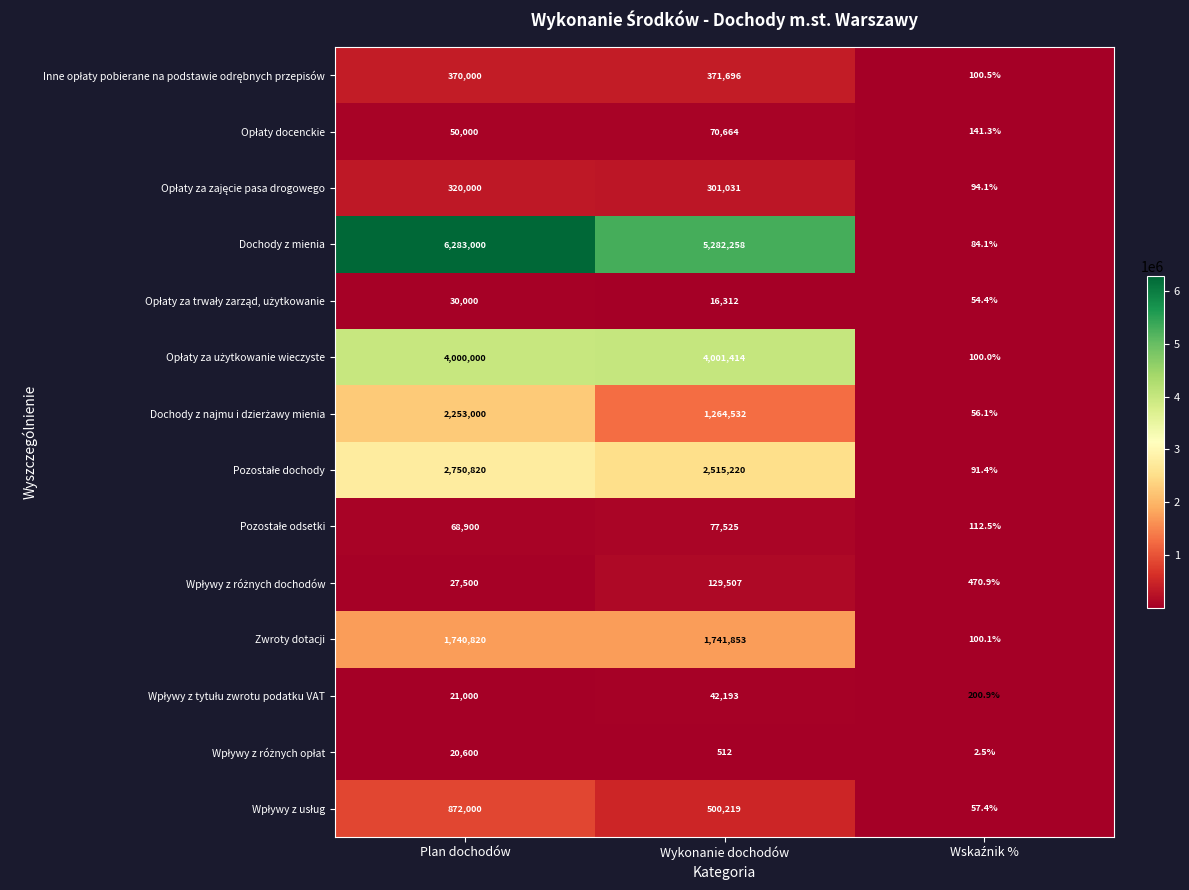

What is the sum of all Zwroty dotacji values?

3482773.1